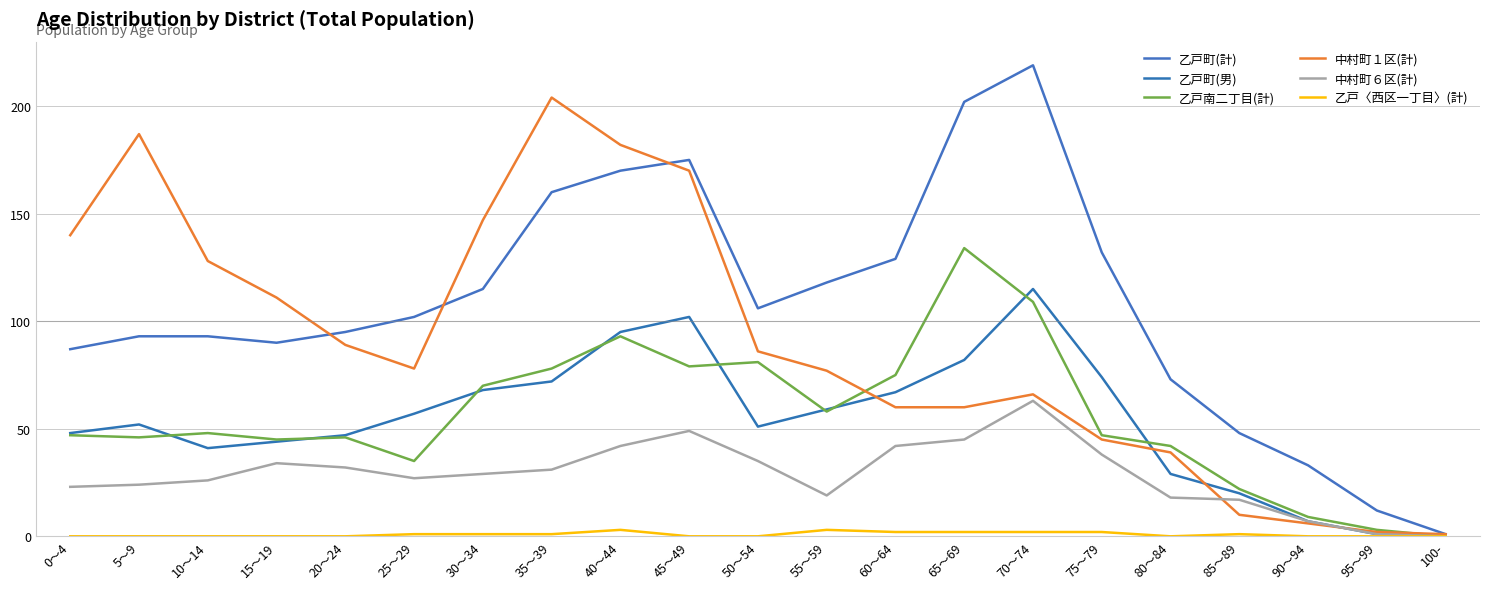

Is it true that 乙戸南二丁目(計) equals 81 at 50～54?

True